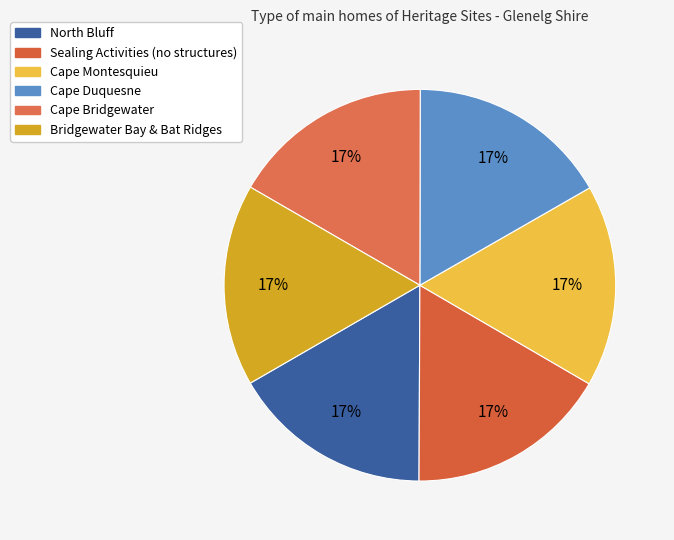

How many segments does this pie chart have?

6